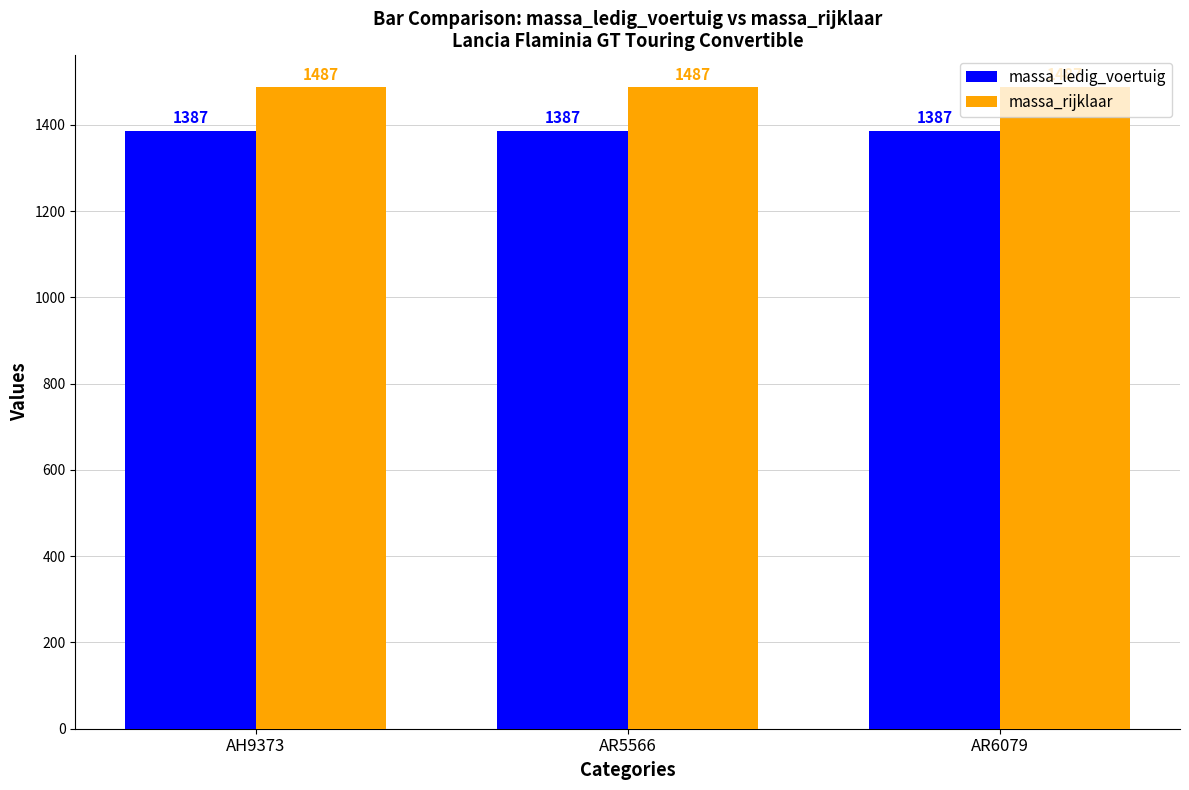

Which series has the largest total across all categories?

massa_rijklaar